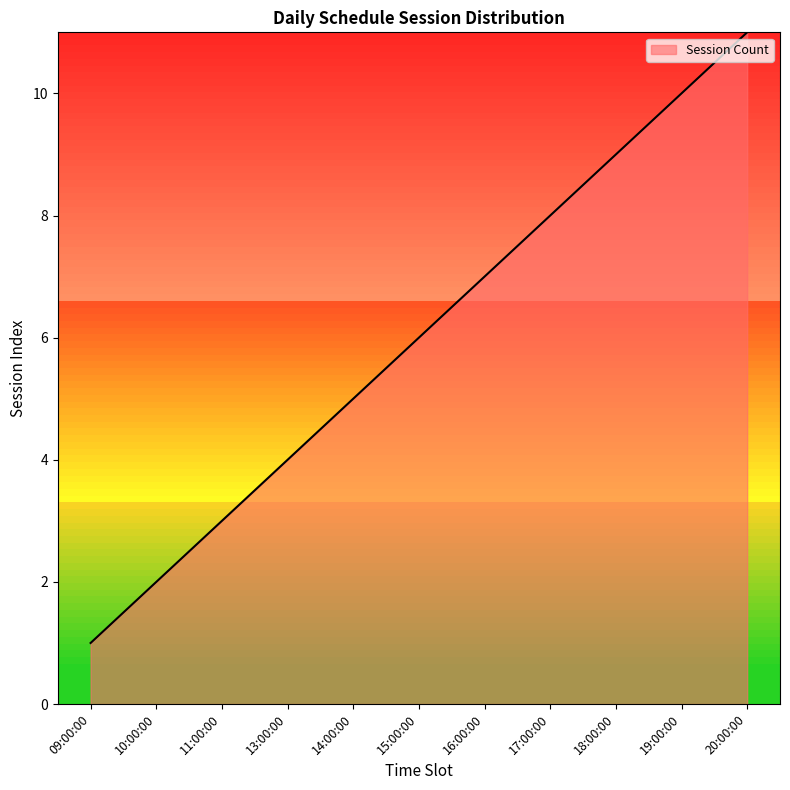

Rank the categories by value from lowest to highest.

09:00:00, 10:00:00, 11:00:00, 13:00:00, 14:00:00, 15:00:00, 16:00:00, 17:00:00, 18:00:00, 19:00:00, 20:00:00